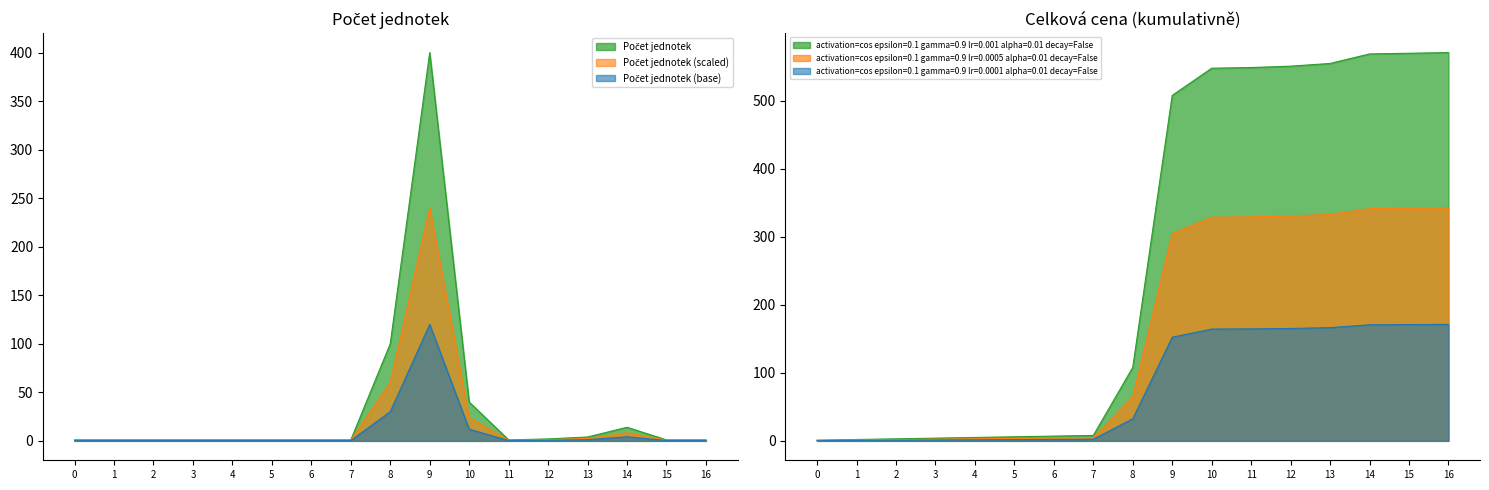

Reading left to right, extract all data points from this chart.

1	1	1	1	1	1	1	1	100	400	40	1	2	4	14	1	1